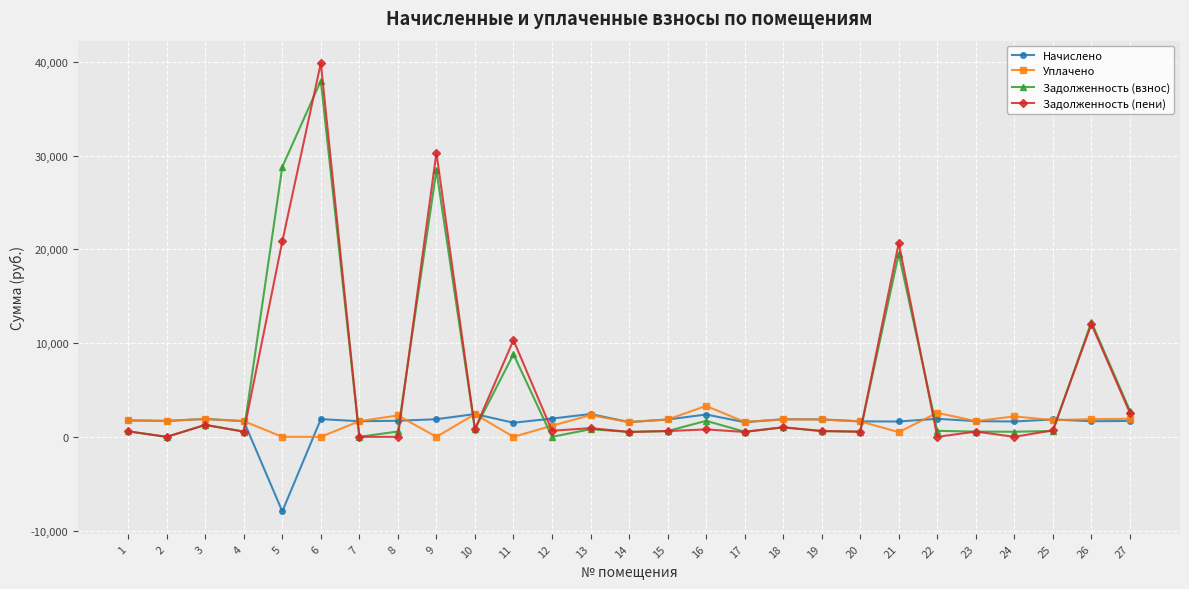

How many intersections are there between Задолженность (пени) and Уплачено?

9